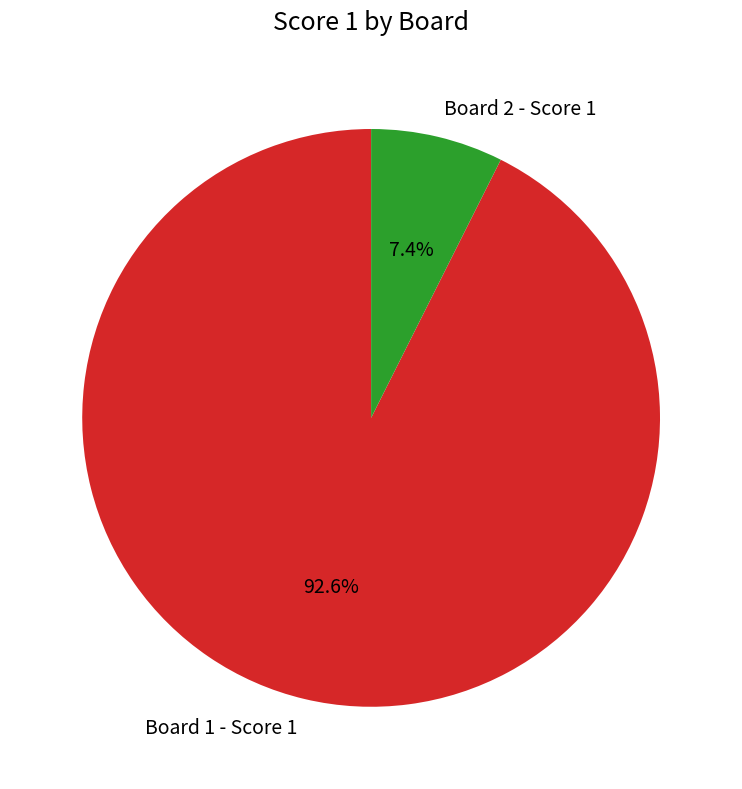

To the nearest percent, what is the combined percentage of Board 1 - Score 1 and Board 2 - Score 1?

100%